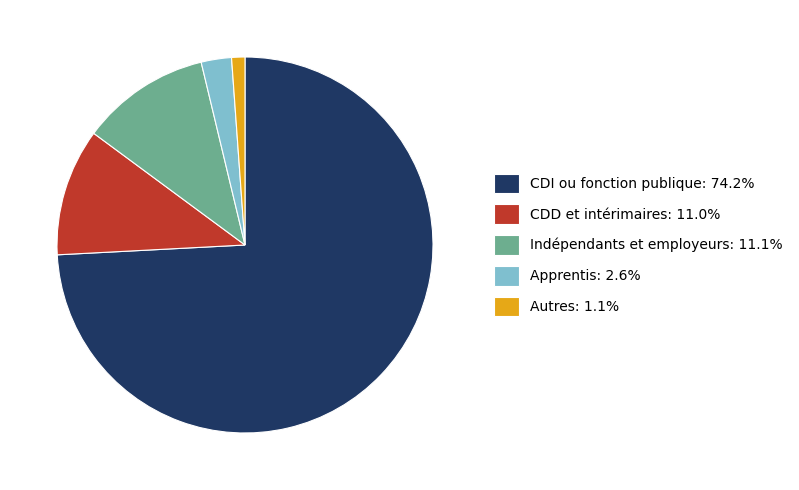

Is there any slice that represents more than half of the pie?

Yes